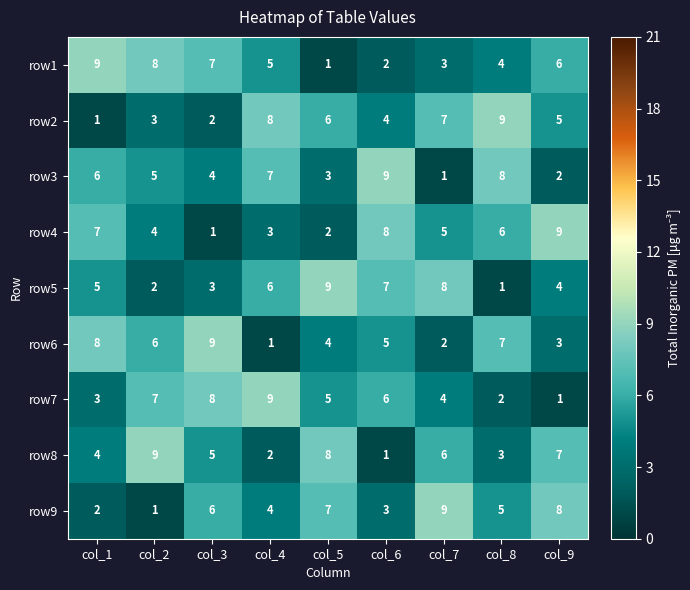

Between col_1 and col_3, which series saw the biggest shift?

row4